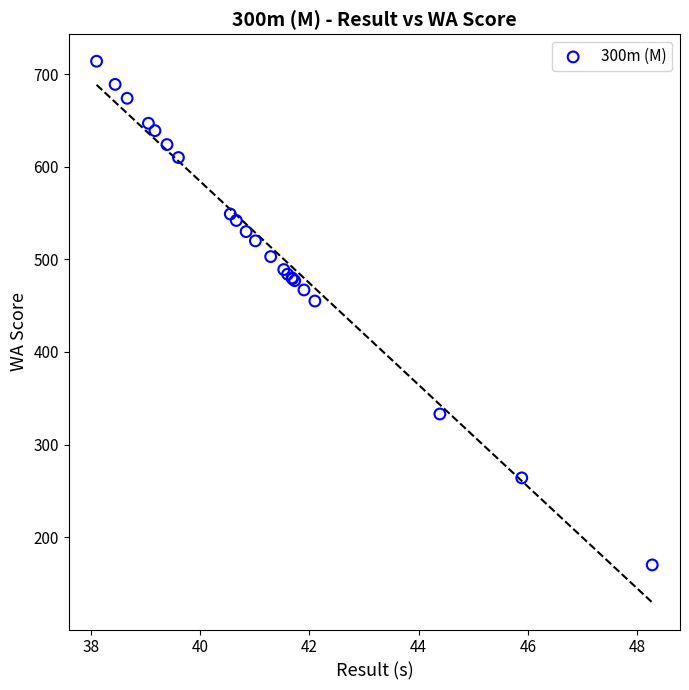

What Y value in the scatter plot is closest to 442?

455